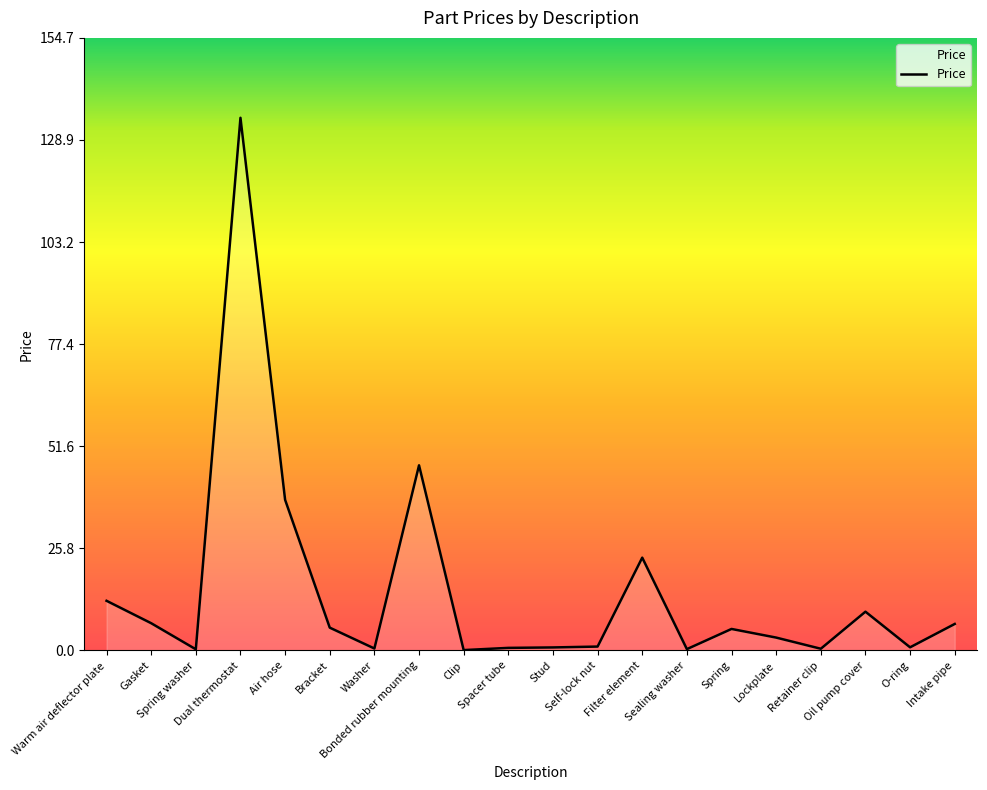

What is the maximum value shown in the chart?

134.6